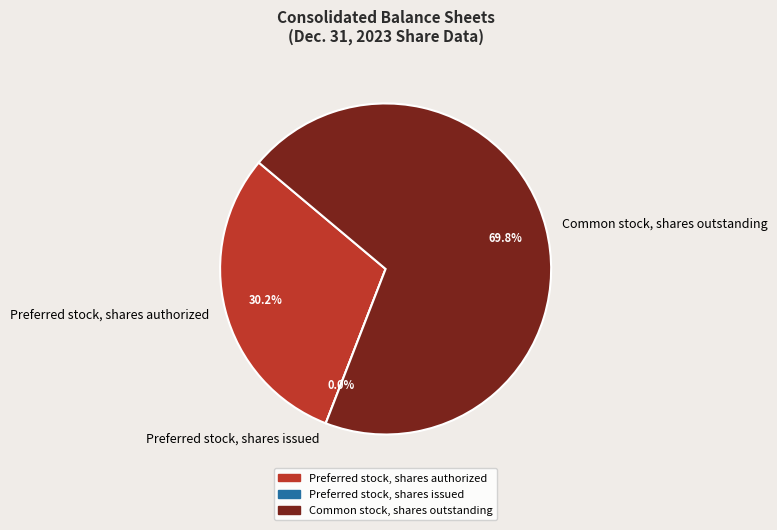

To the nearest percent, what is the difference between the largest and smallest slice percentages?

70%